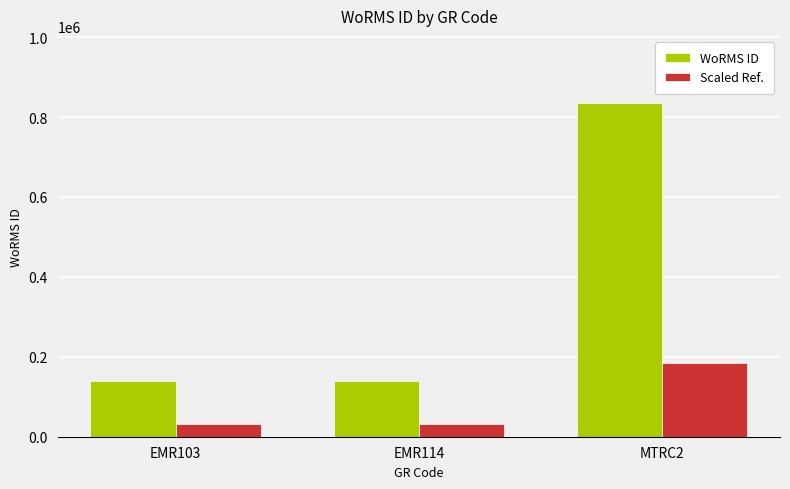

The Scaled Ref. series shows 30944.3 at EMR103. True or false?

True